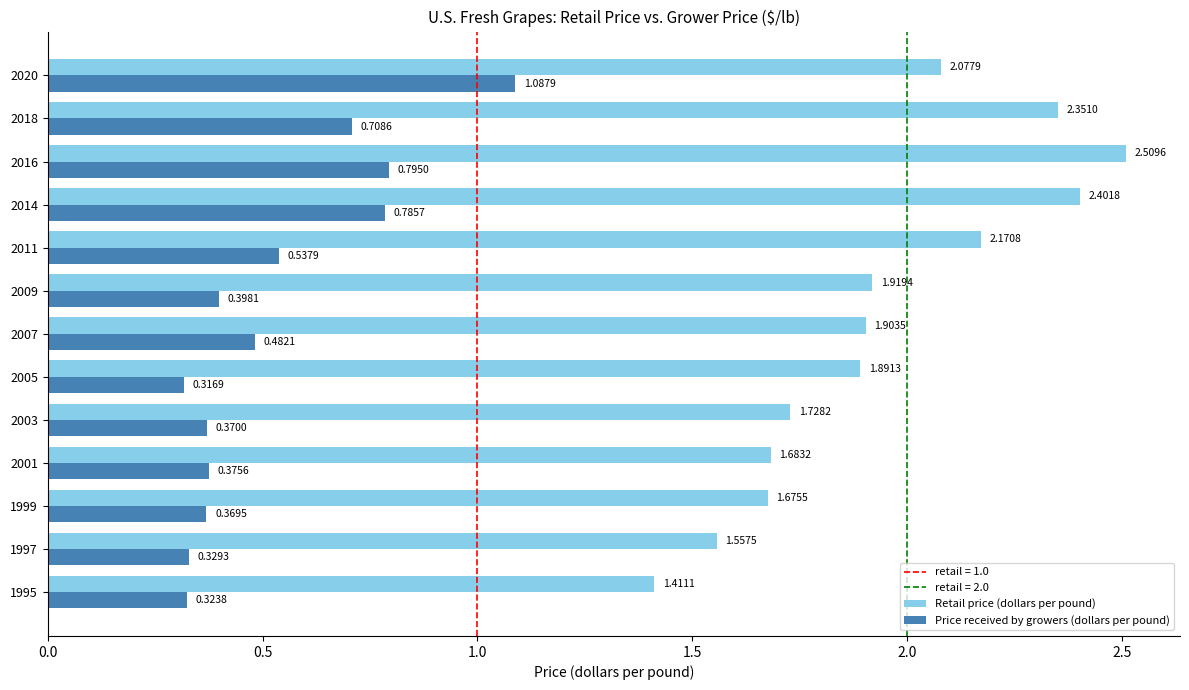

Rank the series by their average value, from lowest to highest.

Price received by growers (dollars per pound), Retail price (dollars per pound)